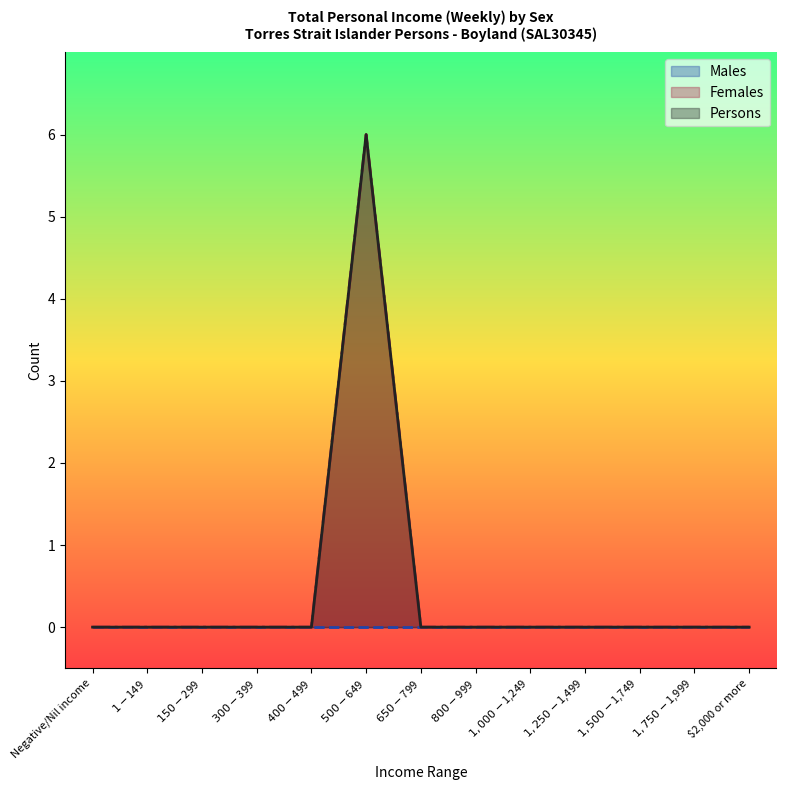

How many categories are shown in the chart?

13